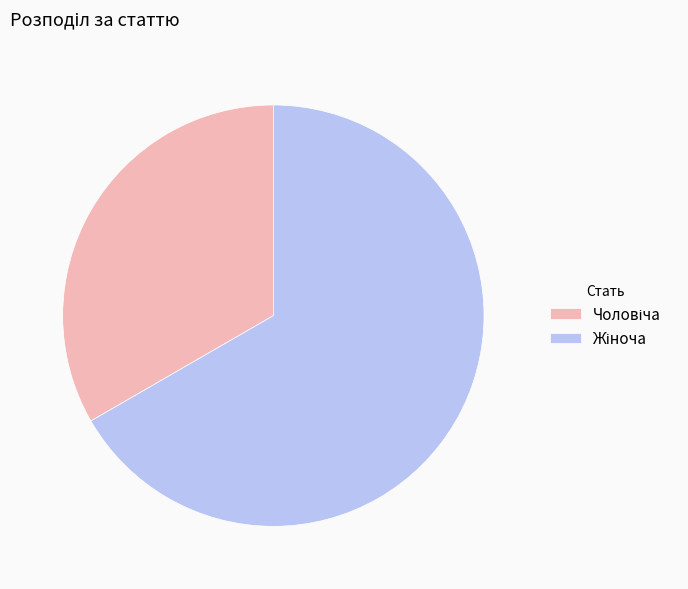

Does any single category account for the majority?

Yes